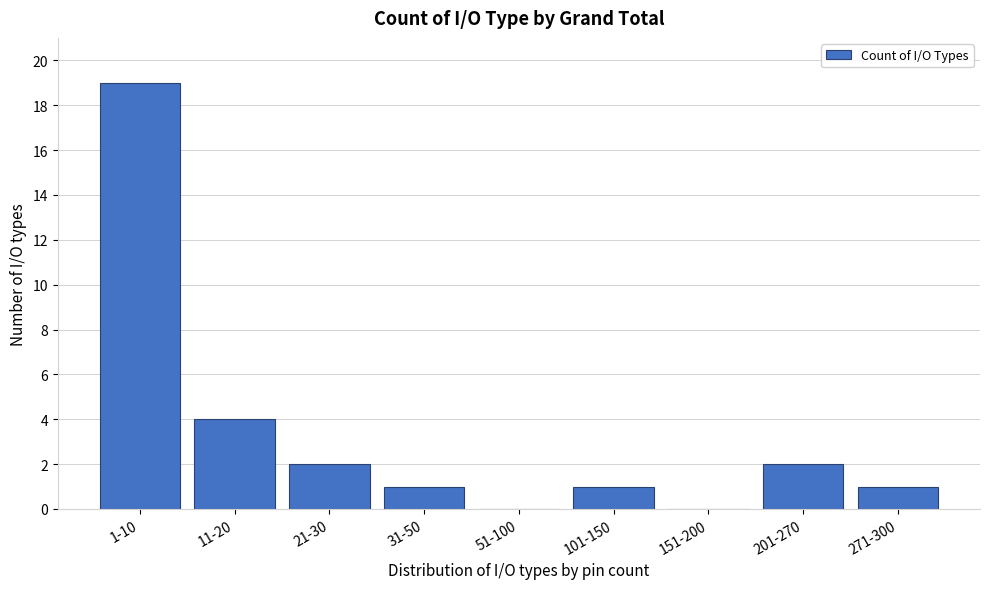

Reading left to right, transcribe all the data shown in this chart.

1-10=19	11-20=4	21-30=2	31-50=1	51-100=0	101-150=1	151-200=0	201-270=2	271-300=1